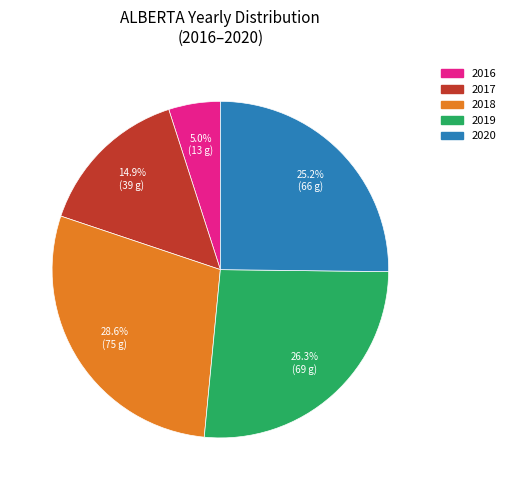

Is there any slice that represents more than half of the pie?

No